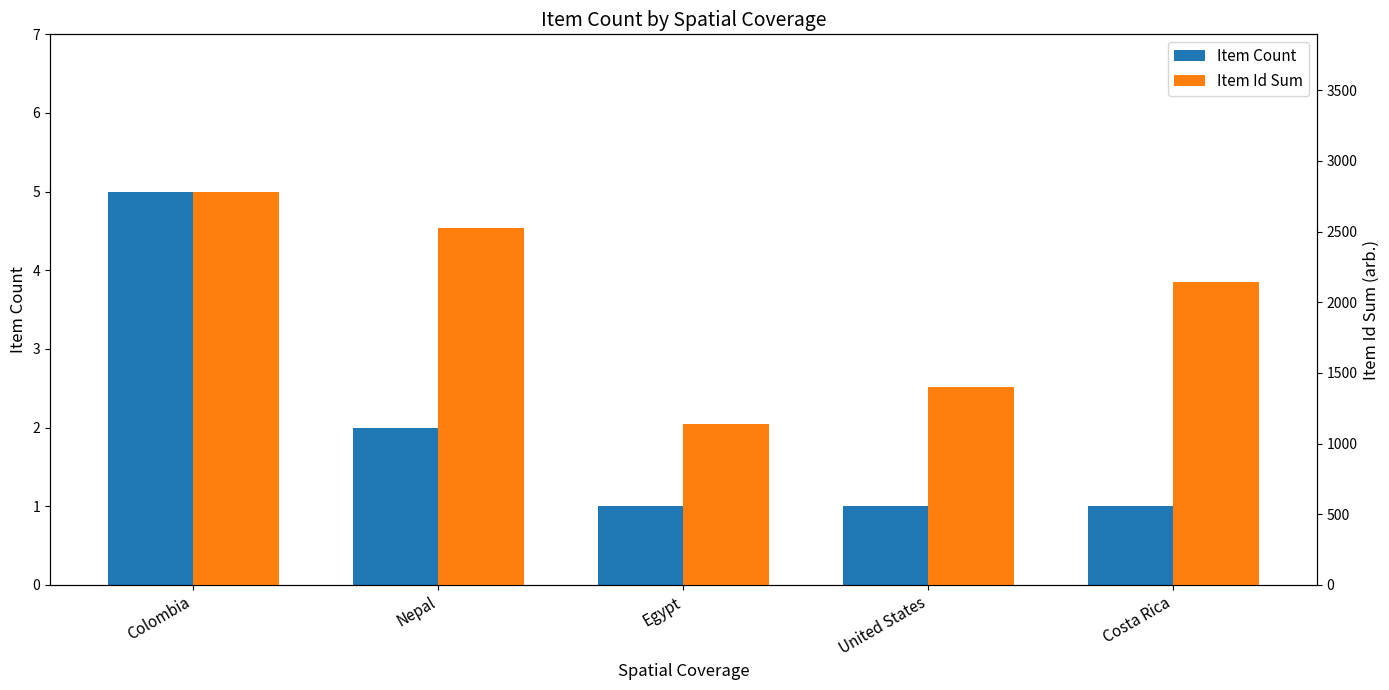

Reading left to right, what are all the values shown in this chart?

Item Count: 5	2	1	1	1
Item Id Sum: 2783	2525	1139	1397	2146